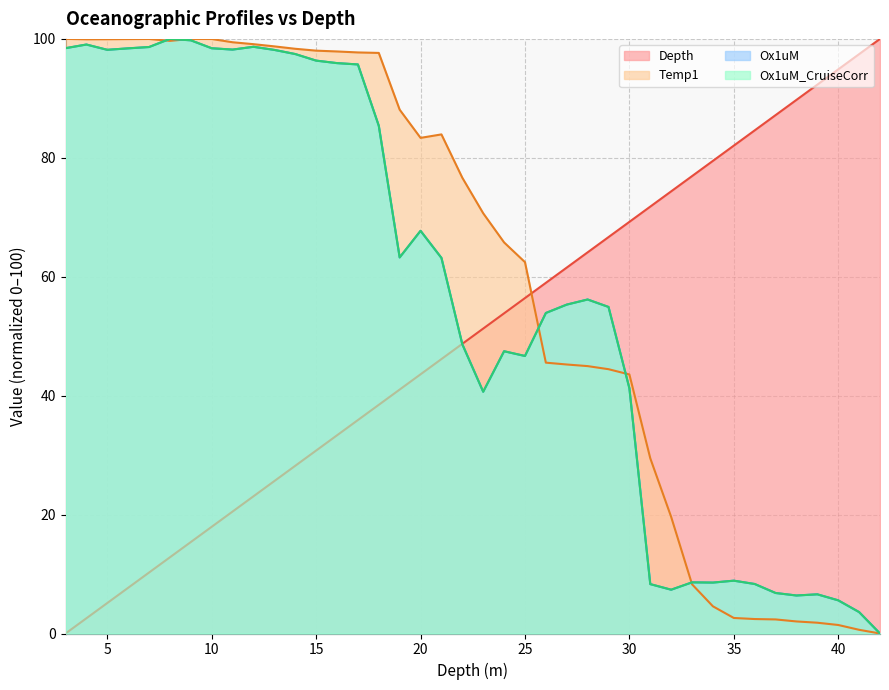

Where is the first local maximum for Ox1uM_CruiseCorr?

4